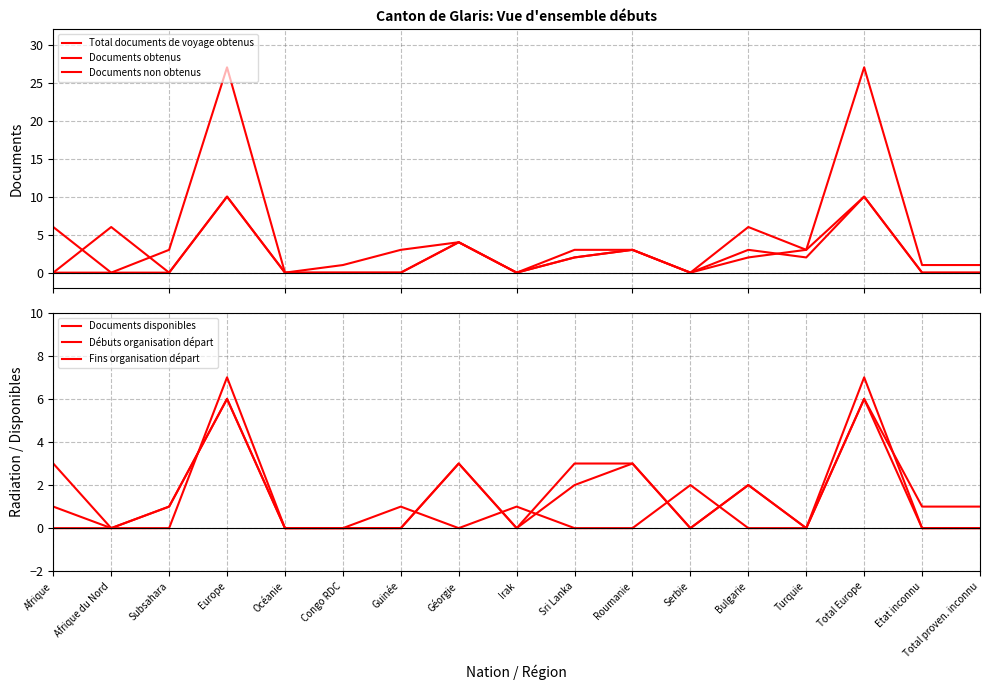

Reading left to right, transcribe all the data shown in this chart.

Total documents de voyage obtenus: Afrique=0	Afrique du Nord=6	Subsahara=0	Europe=10	Océanie=0	Congo RDC=0	Guinée=0	Géorgie=4	Irak=0	Sri Lanka=2	Roumanie=3	Serbie=0	Bulgarie=3	Turquie=2	Total Europe=10	Etat inconnu=0	Total proven. inconnu=0
Documents obtenus: Afrique=6	Afrique du Nord=0	Subsahara=3	Europe=27	Océanie=0	Congo RDC=1	Guinée=3	Géorgie=4	Irak=0	Sri Lanka=3	Roumanie=3	Serbie=0	Bulgarie=6	Turquie=3	Total Europe=27	Etat inconnu=1	Total proven. inconnu=1
Documents non obtenus: Afrique=0	Afrique du Nord=0	Subsahara=0	Europe=10	Océanie=0	Congo RDC=0	Guinée=0	Géorgie=4	Irak=0	Sri Lanka=2	Roumanie=3	Serbie=0	Bulgarie=2	Turquie=3	Total Europe=10	Etat inconnu=0	Total proven. inconnu=0
Documents disponibles: Afrique=3	Afrique du Nord=0	Subsahara=1	Europe=6	Océanie=0	Congo RDC=0	Guinée=1	Géorgie=0	Irak=1	Sri Lanka=0	Roumanie=0	Serbie=2	Bulgarie=0	Turquie=0	Total Europe=6	Etat inconnu=1	Total proven. inconnu=1
Débuts organisation départ: Afrique=0	Afrique du Nord=0	Subsahara=0	Europe=7	Océanie=0	Congo RDC=0	Guinée=0	Géorgie=3	Irak=0	Sri Lanka=2	Roumanie=3	Serbie=0	Bulgarie=2	Turquie=0	Total Europe=7	Etat inconnu=0	Total proven. inconnu=0
Fins organisation départ: Afrique=1	Afrique du Nord=0	Subsahara=1	Europe=6	Océanie=0	Congo RDC=0	Guinée=0	Géorgie=3	Irak=0	Sri Lanka=3	Roumanie=3	Serbie=0	Bulgarie=2	Turquie=0	Total Europe=6	Etat inconnu=0	Total proven. inconnu=0